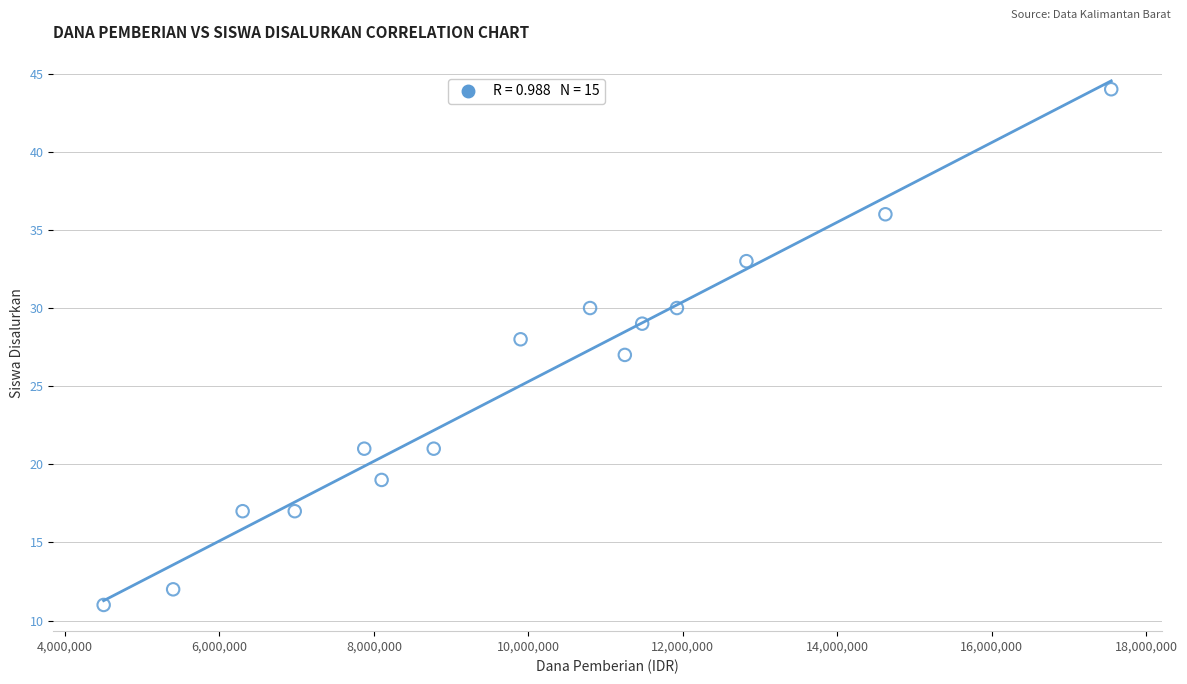

What is the range of X values (max minus min)?

13050000